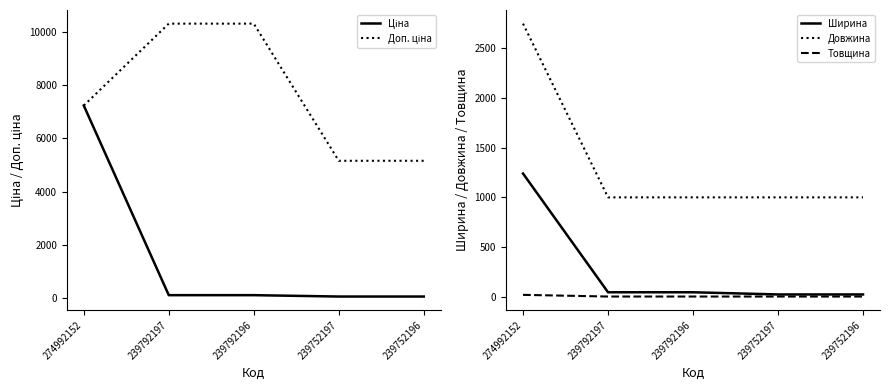

Reading left to right, what are all the values shown in this chart?

Ціна: 7235.9	103.2	103.2	51.6	51.6
Доп. ціна: 7235.9	10317.0	10317.0	5158.0	5158.0
Ширина: 1240.0	44.0	44.0	22.0	22.0
Довжина: 2750.0	1000.0	1000.0	1000.0	1000.0
Товщина: 18.0	1.0	1.0	1.0	1.0